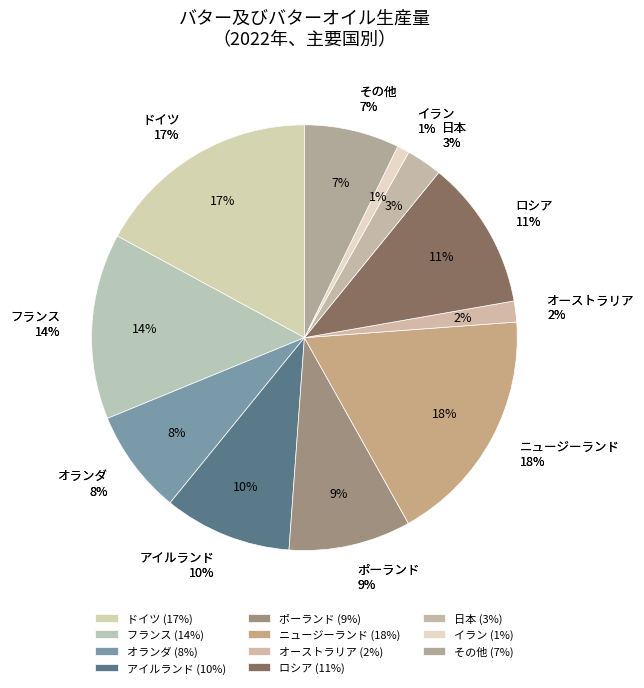

How many slices are in this pie chart?

11